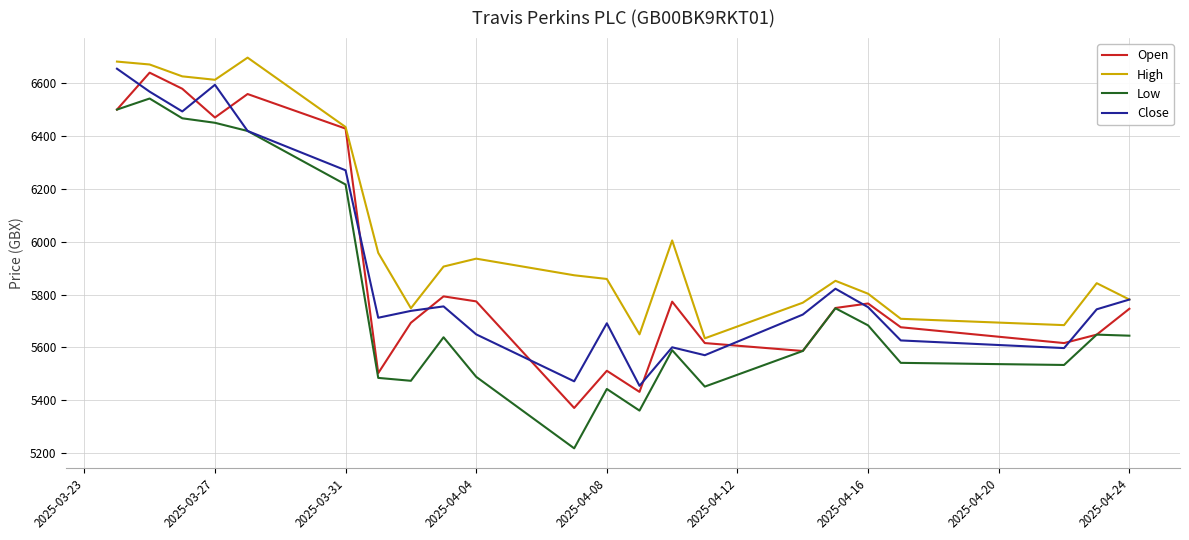

What is the minimum value for Open?

5370